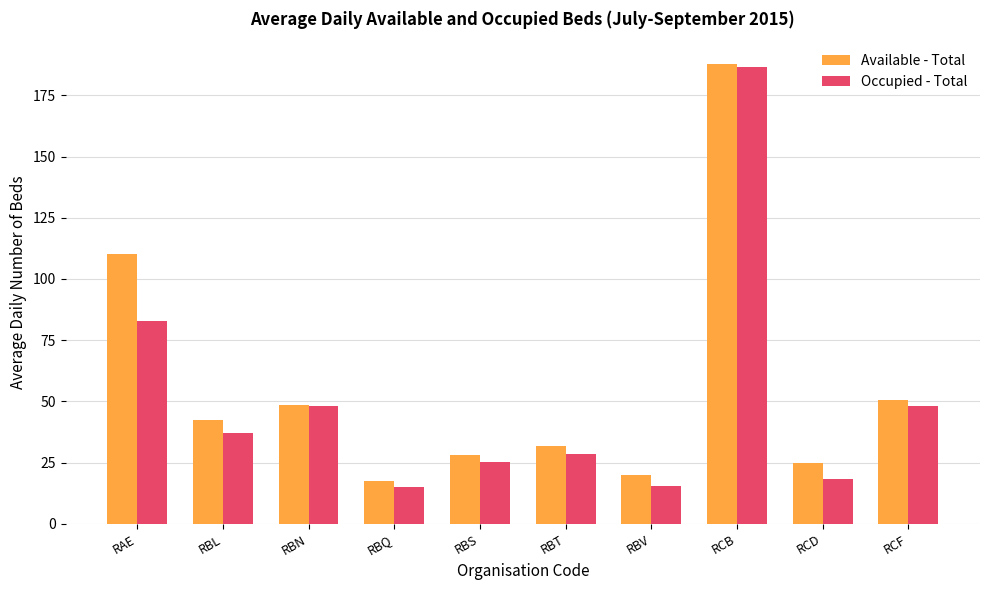

How many groups of bars are there?

10